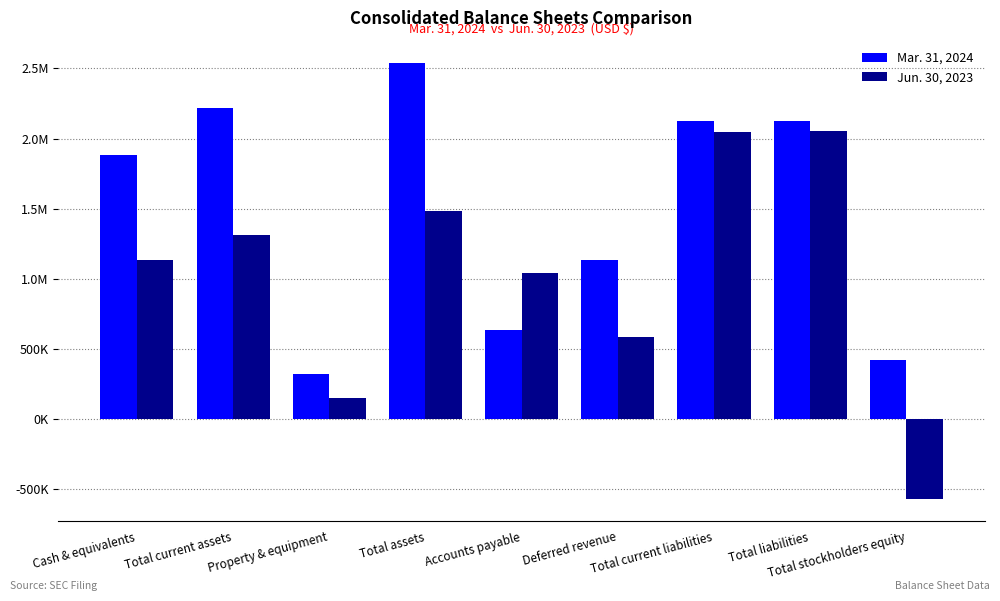

Where does the Mar. 31, 2024 series first go above 1883261?

Total current assets